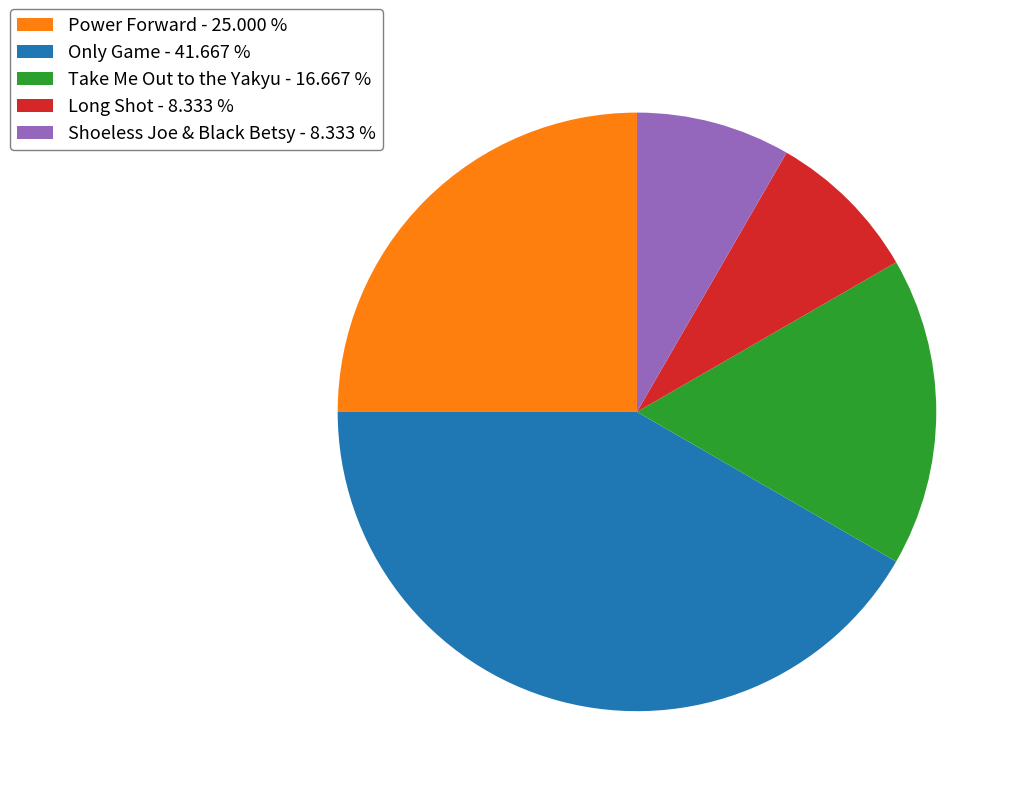

Is there any slice that represents more than half of the pie?

No